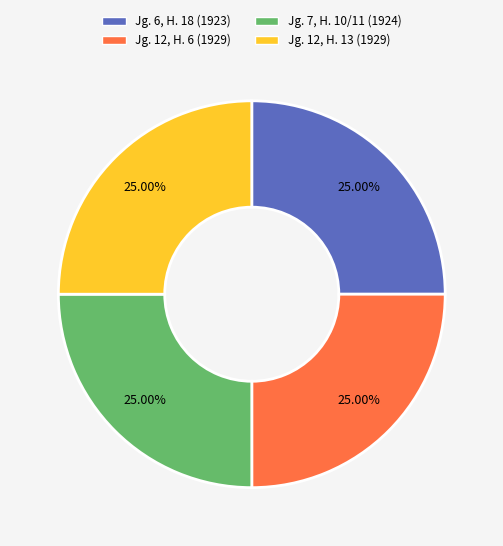

Approximately how many times larger is the value at Jg. 7, H. 10/11 (1924) compared to Jg. 12, H. 13 (1929)?

1.0